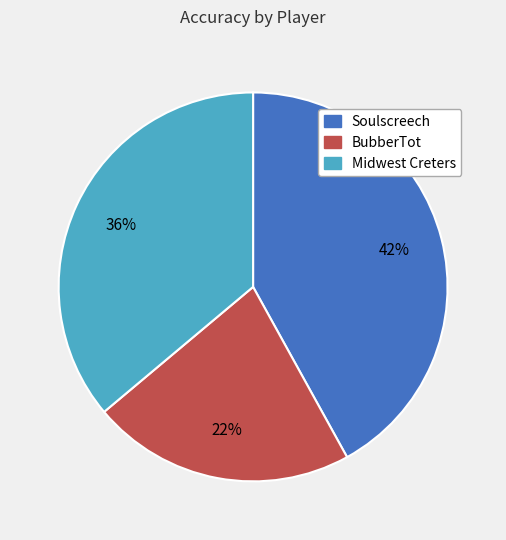

What percentage is the BubberTot slice, to the nearest percent?

22%